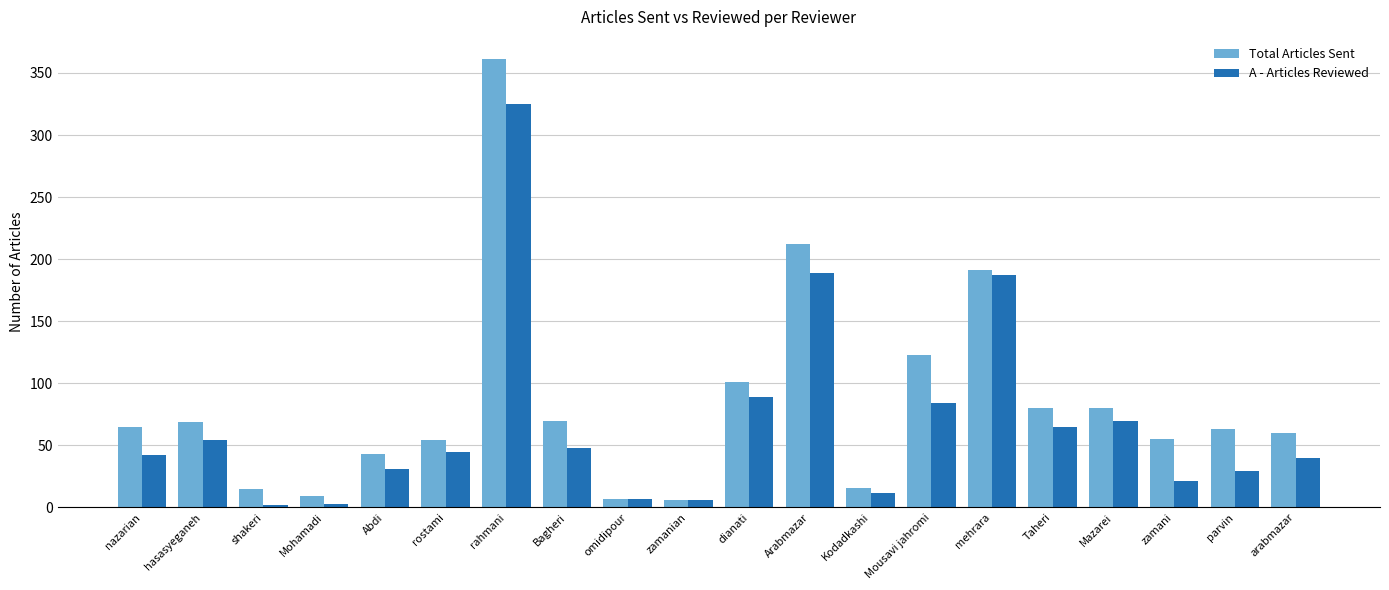

What is the label of the 5th bar from the left?

Abdi